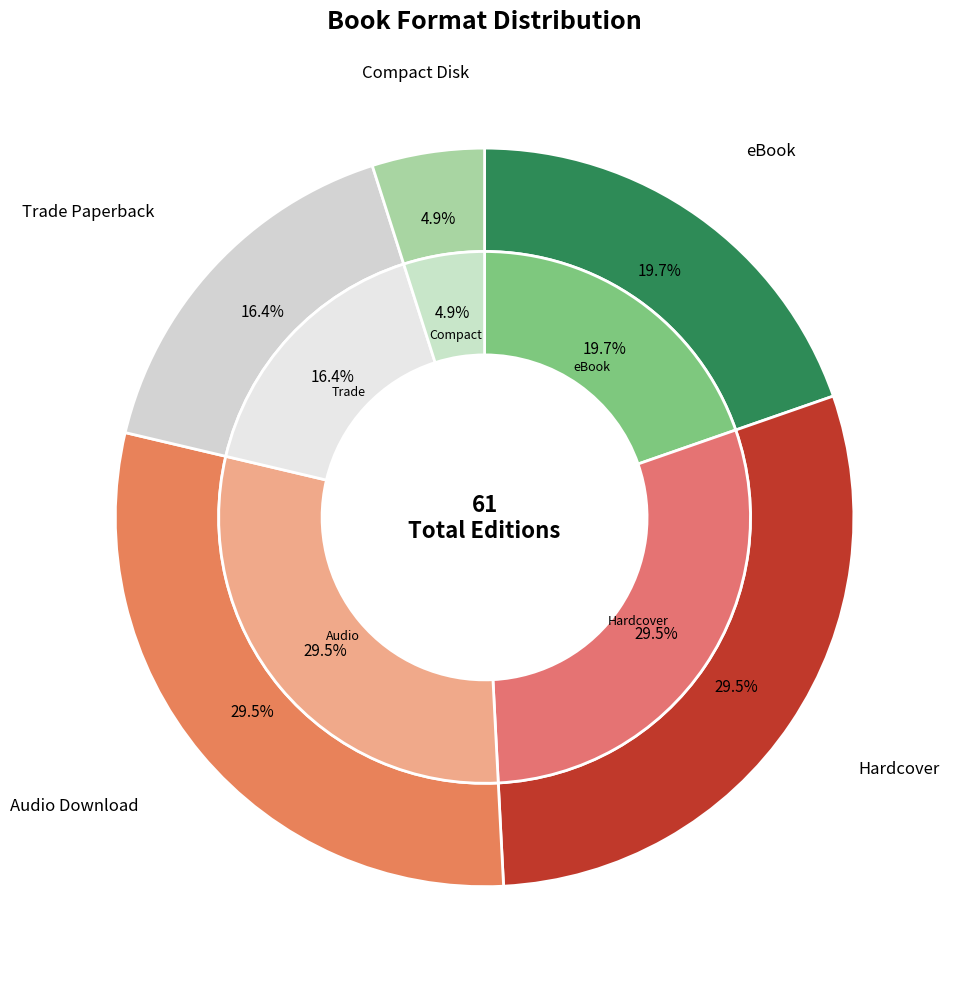

True or false: Compact Disk accounts for 5% of the total.

True